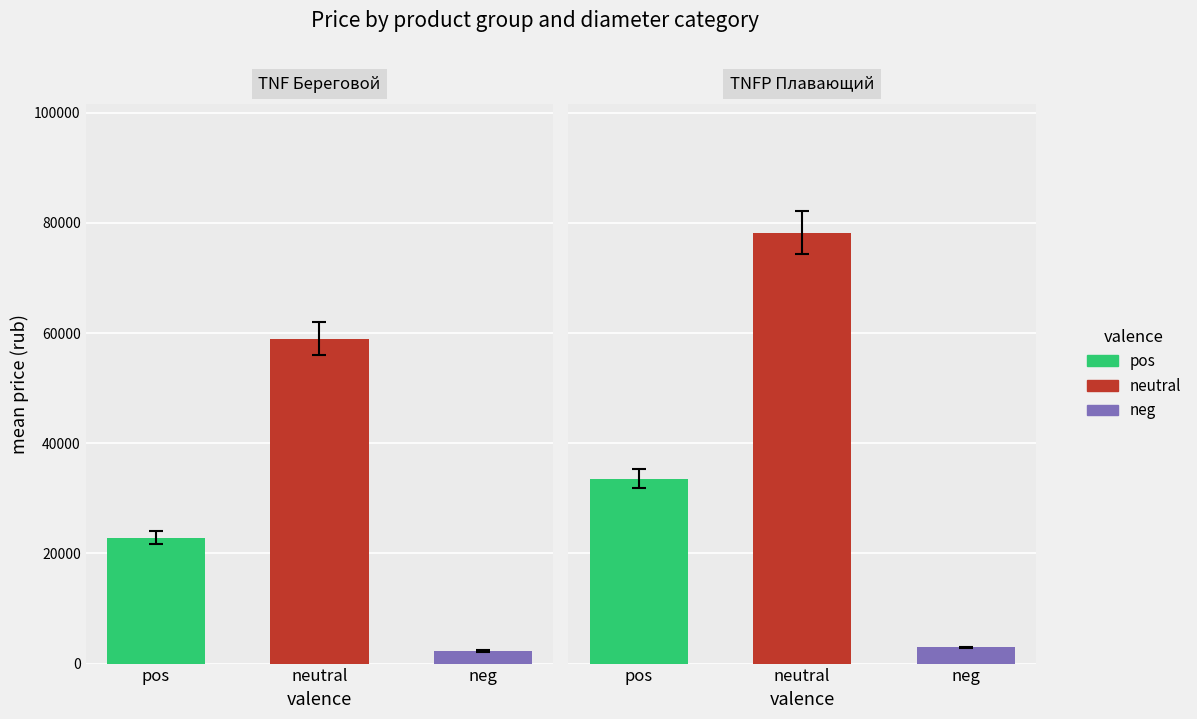

List the series in order of their overall mean, lowest first.

neg, pos, neutral